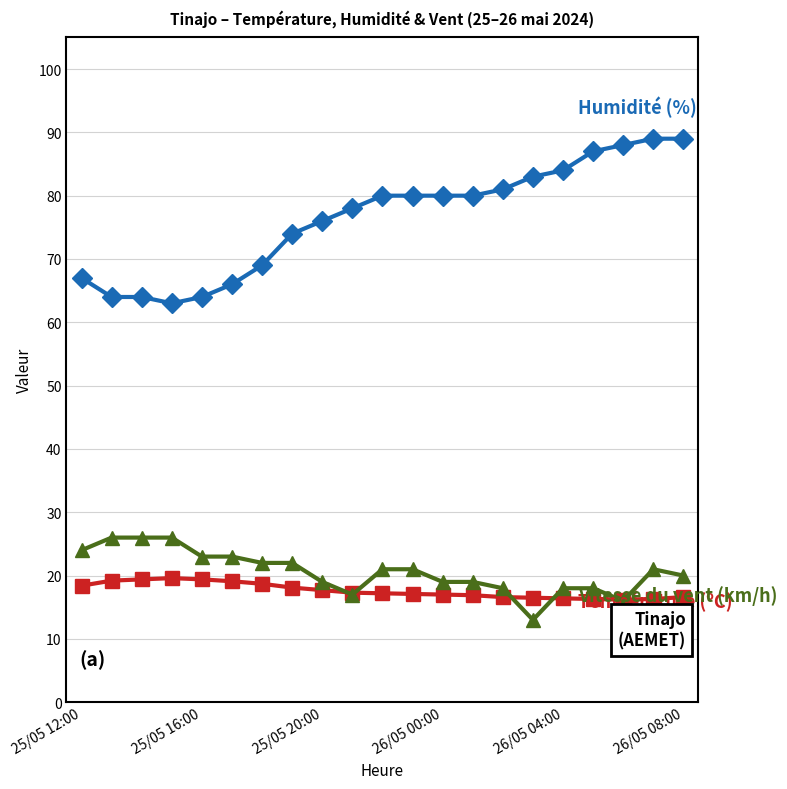

What is the smallest value displayed?

13.0